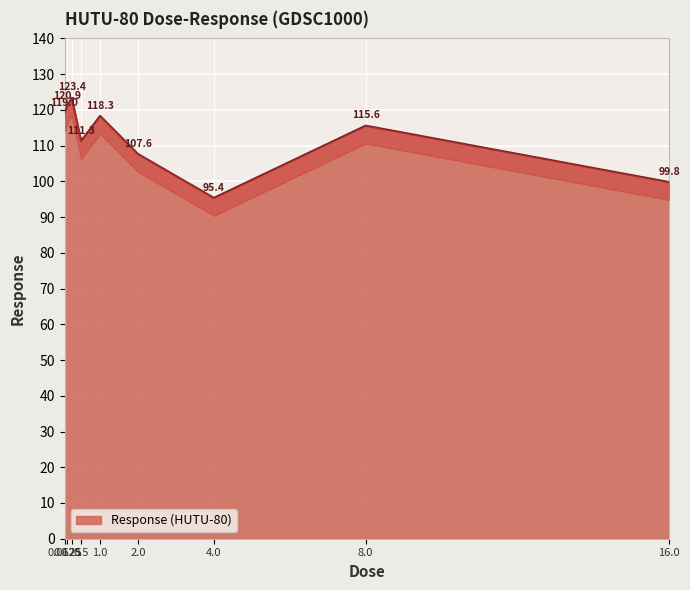

Which label corresponds to the smallest value in the chart?

4.0